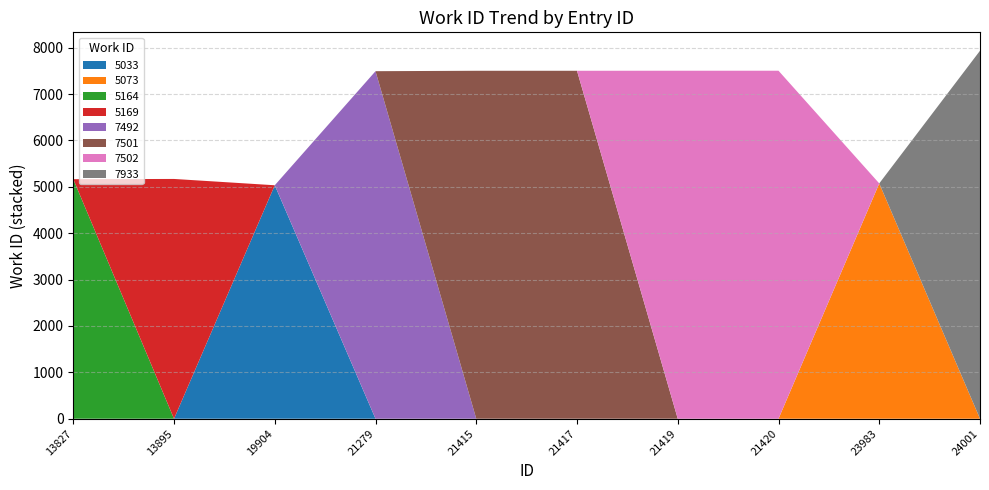

Reading left to right, what are all the values shown in this chart?

13827=5164	13895=5169	19904=5033	21279=7492	21415=7501	21417=7501	21419=7502	21420=7502	23983=5073	24001=7933